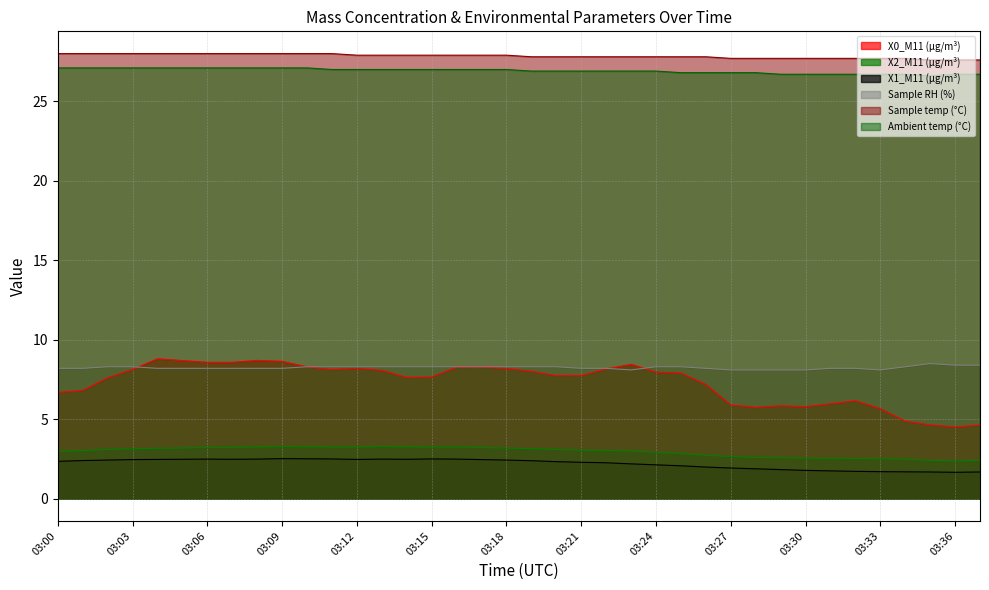

True or false: X1_M11 (μg/m³) and X2_M11 (μg/m³) cross at least once.

False